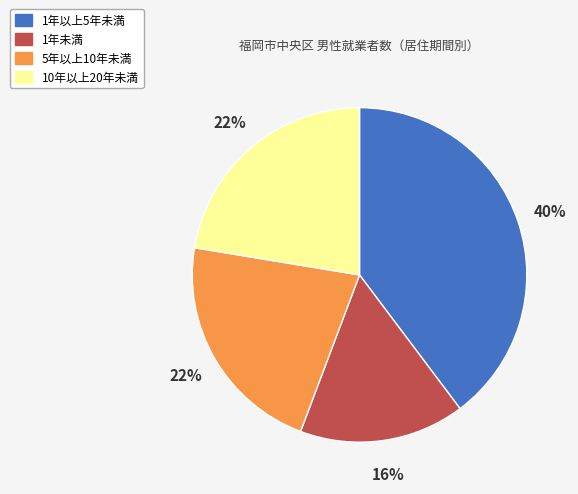

Combined, do 5年以上10年未満 and 1年未満 account for over 50%?

No